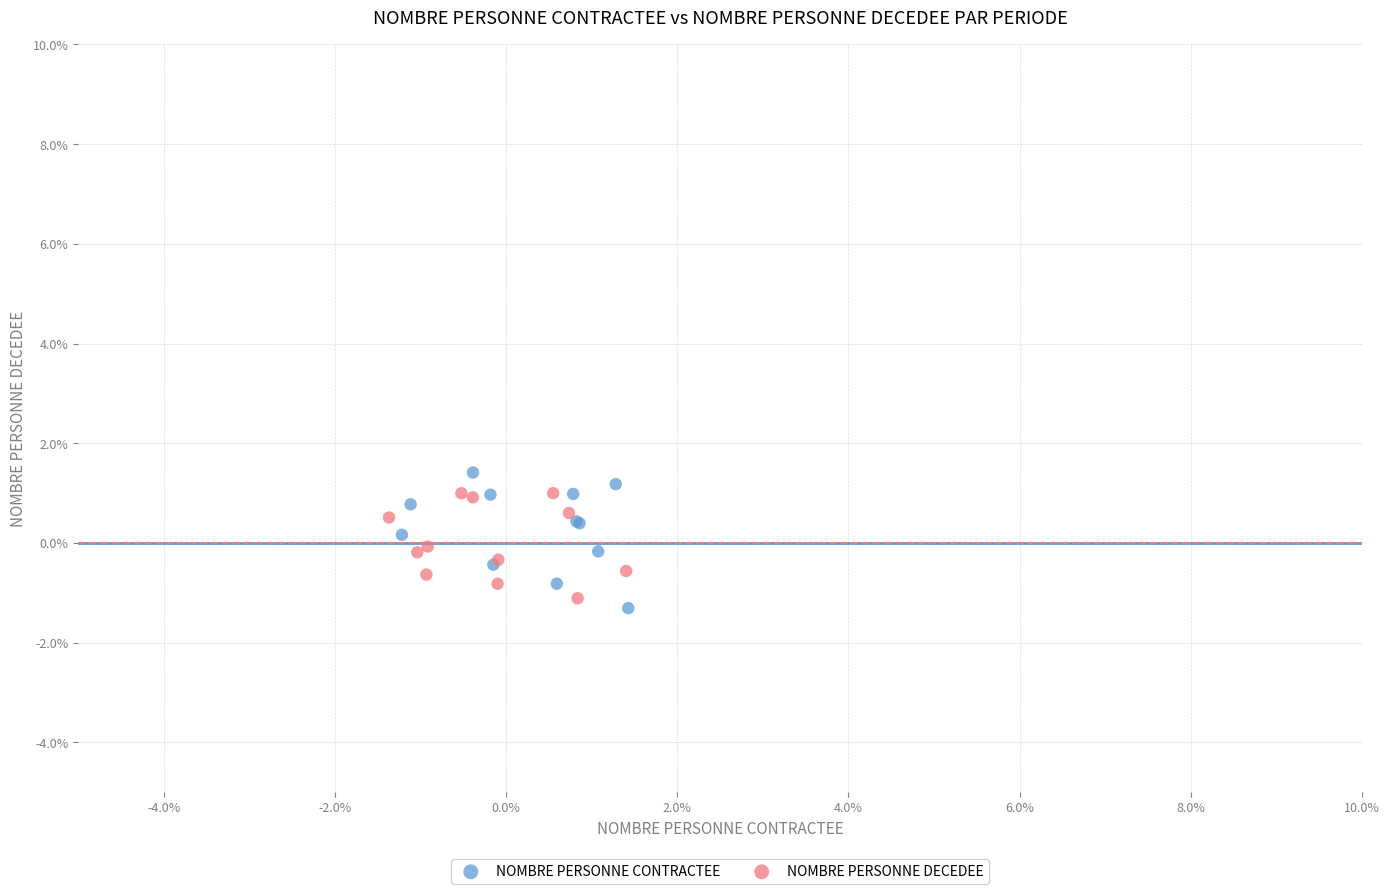

Which series has the widest spread of Y values?

NOMBRE PERSONNE CONTRACTEE